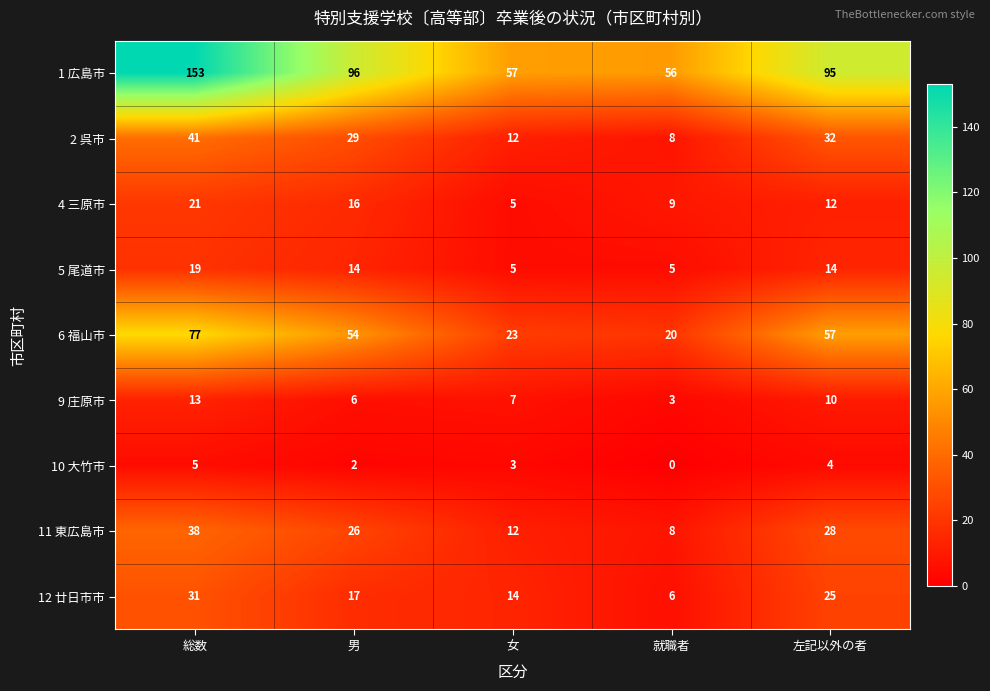

Count the 5 尾道市 values in the range 5 to 14.

4